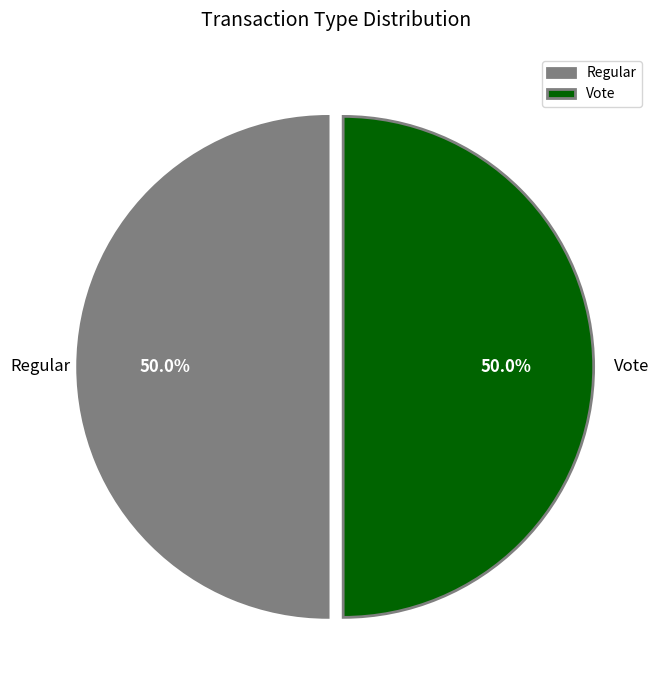

What is the total percentage of Regular and Vote?

100.0%